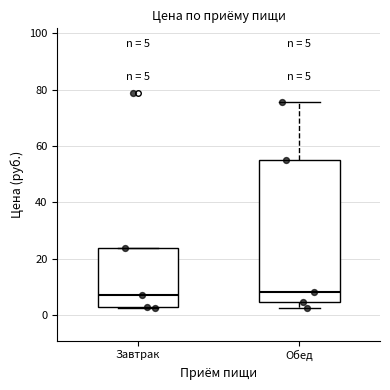

Which box is the tallest, from its lower edge to its upper edge?

Обед